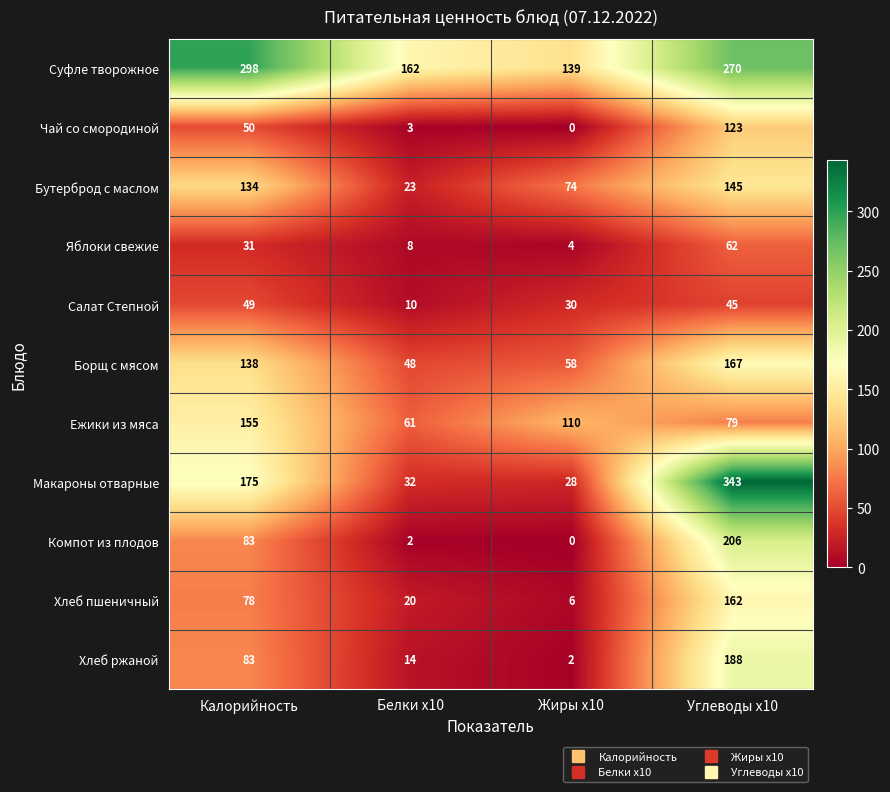

Which series has the widest spread of values?

Макароны отварные